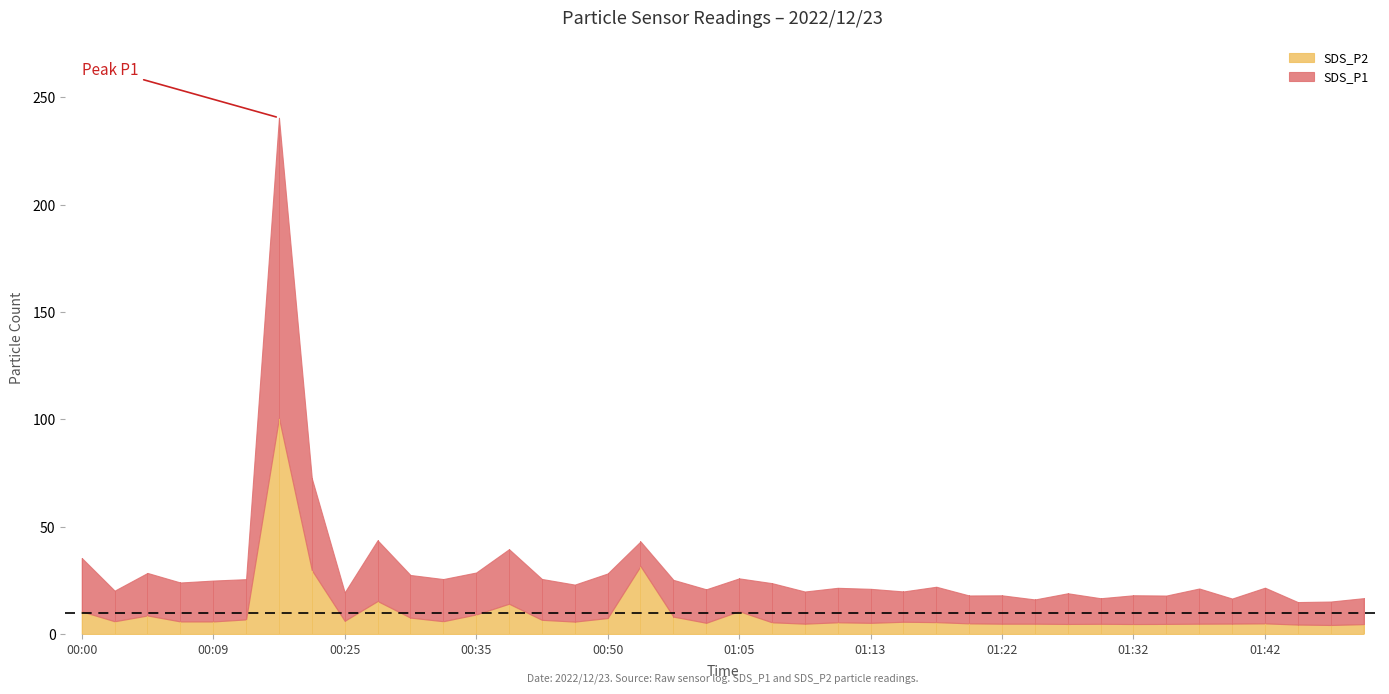

What is the difference between the maximum and minimum values in the SDS_P2 series?

96.4